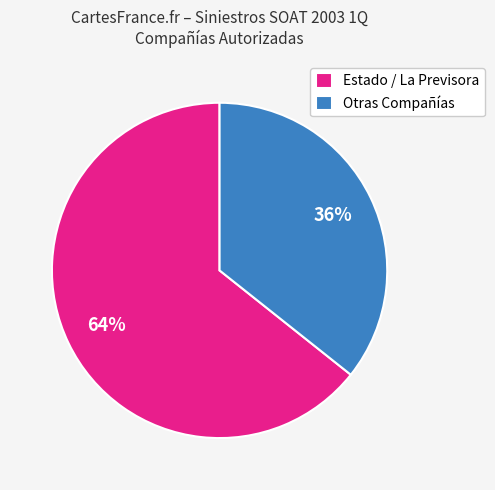

What percentage is the Otras Compañías slice, to the nearest percent?

36%